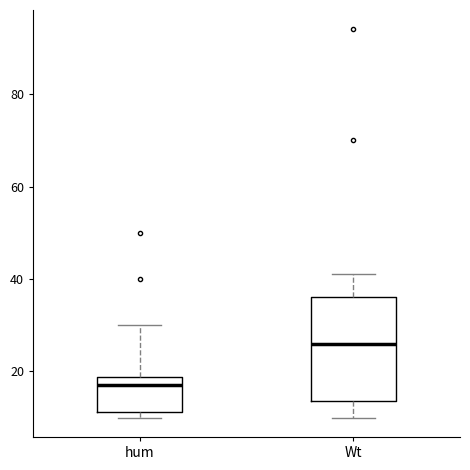

Reading left to right, transcribe this box plot: for each box, give where its median line is, the range the box spans, and where its two whiskers end, as read against the y-axis. The values are not printed on the chart, so give them approximately, as read against the axis.

hum: median 18 (just below the box's upper edge), box 12 to 18, whiskers 10 to 30
Wt: median 26, box 14 to 36, whiskers 10 to 42